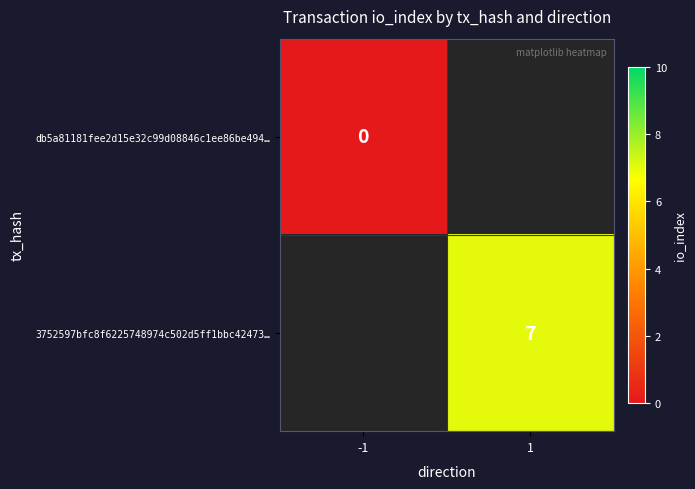

Is the value of db5a81181fee2d15e32c99d08846c1ee86be494… at -1 greater than the value of 3752597bfc8f6225748974c502d5ff1bbc42473… at 1?

No